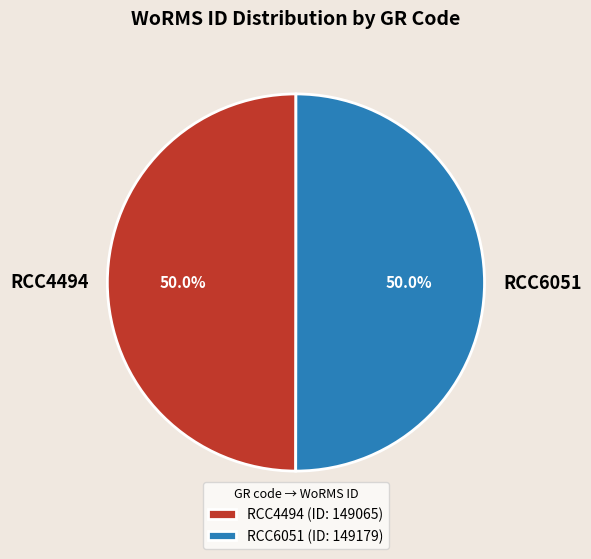

Approximately how many times larger is the value at RCC6051 compared to RCC4494?

1.0